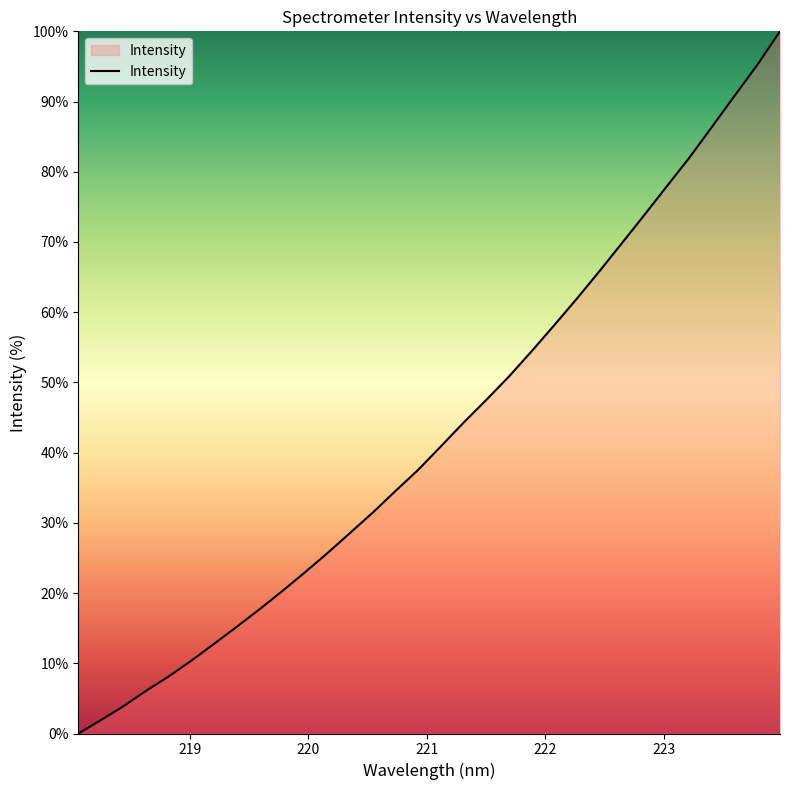

Reading right to left, transcribe all the data shown in this chart.

100.0	95.2	90.9	86.4	82.1	78.0	73.8	69.8	65.8	61.9	58.1	54.4	50.8	47.5	44.3	40.9	37.6	34.5	31.5	28.6	25.7	23.0	20.3	17.7	15.2	12.8	10.4	8.2	6.1	3.9	1.9	0.0